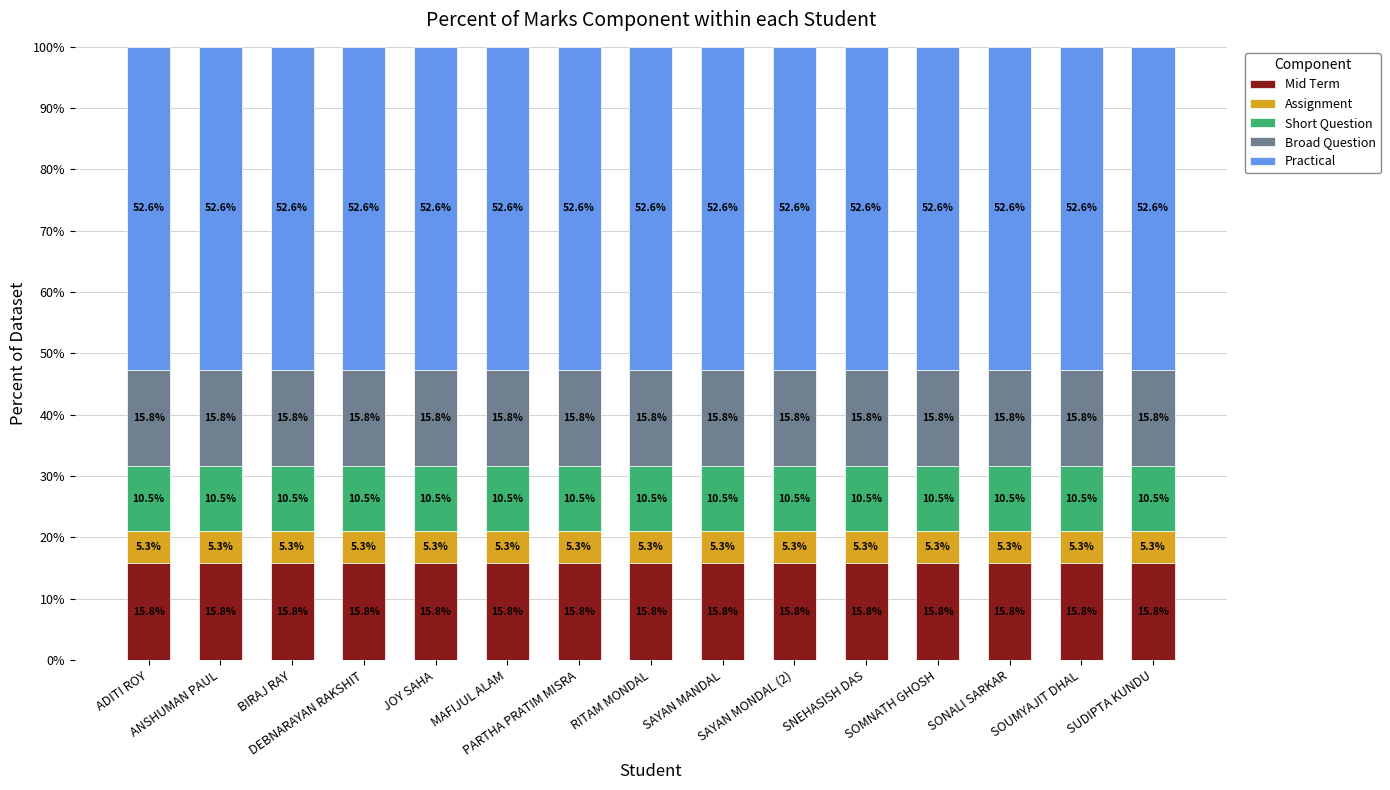

What is the highest value of the Mid Term series?

15.8